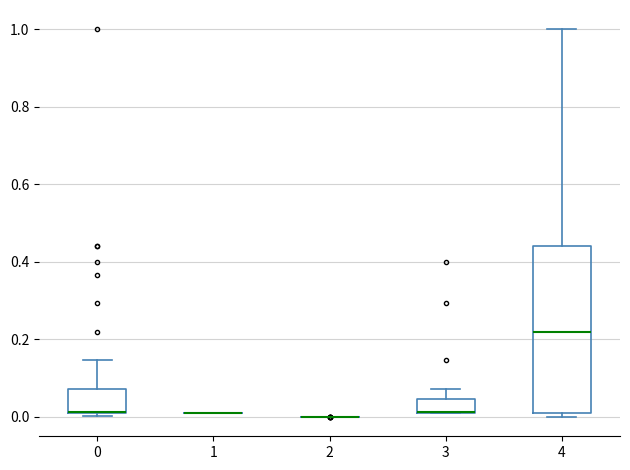

Comparing the boxes themselves (not the whiskers), which one is the tallest?

4